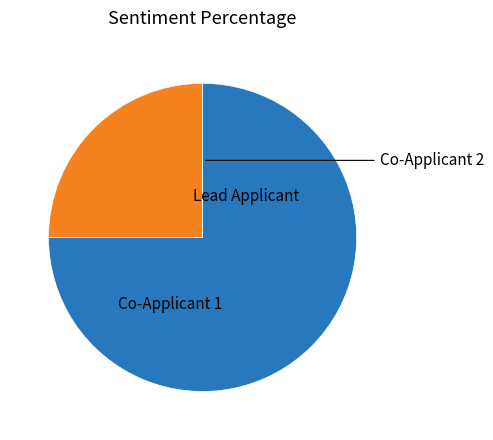

Is there a majority slice in this chart?

Yes